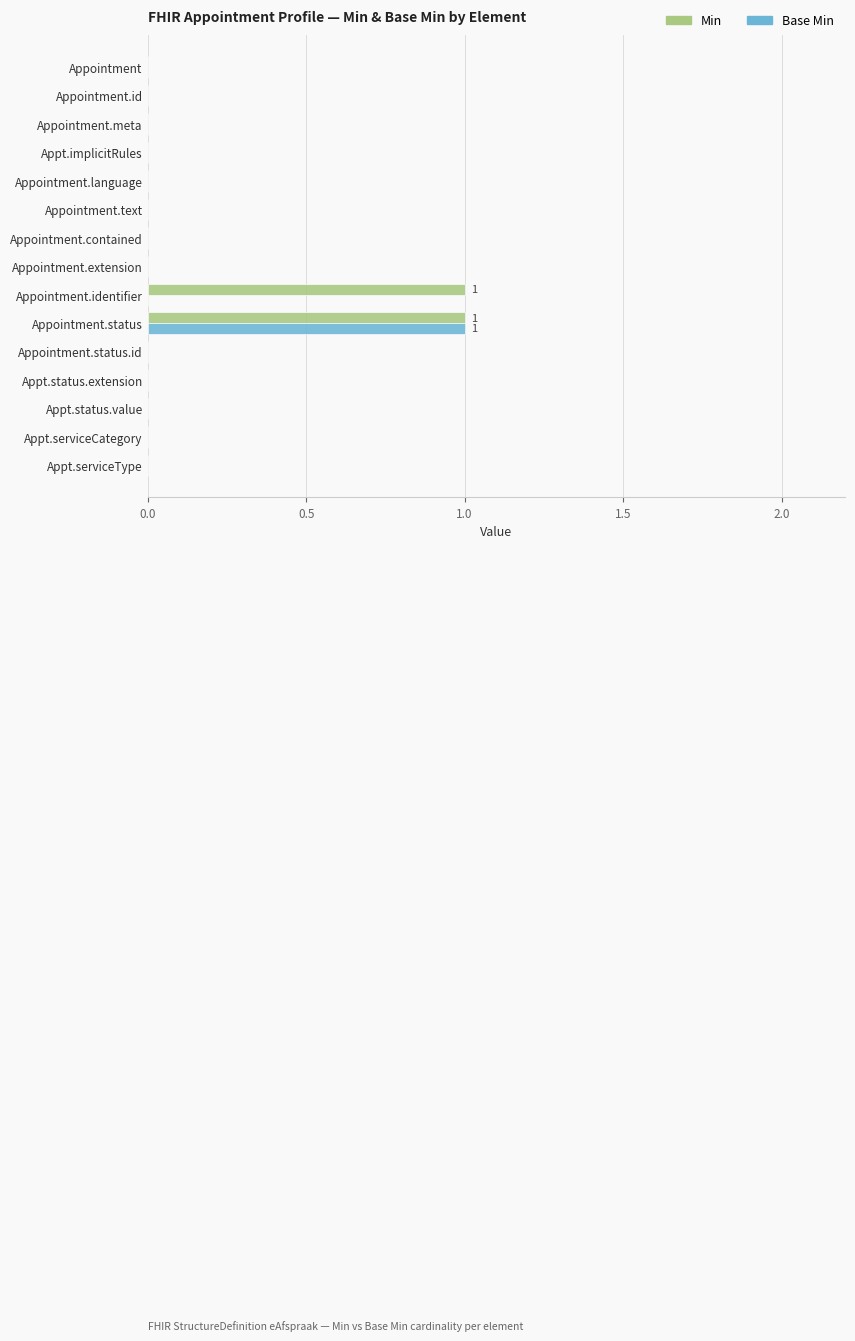

The Min series shows -1 at Appointment.text. True or false?

False